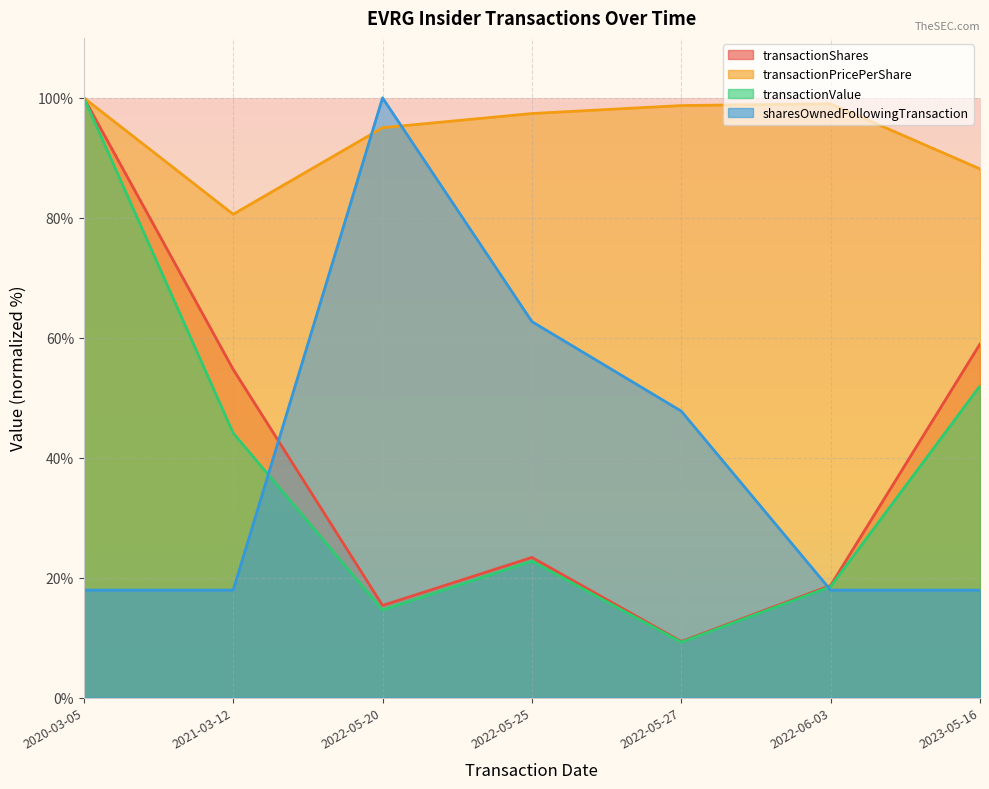

Read the transactionShares (line) value at 2023-05-16.

58.9